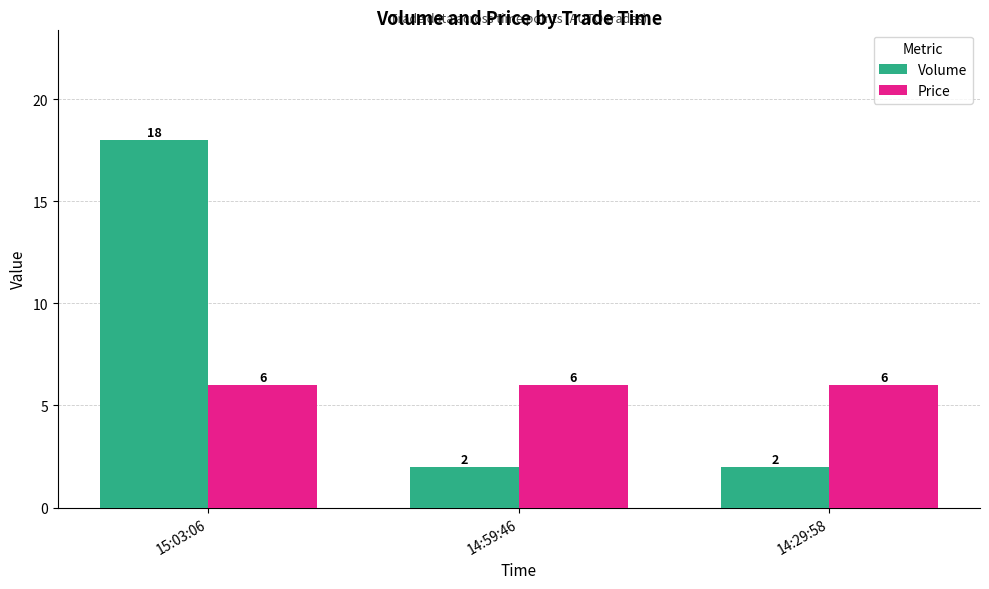

What are all the series names shown in the legend?

Volume, Price